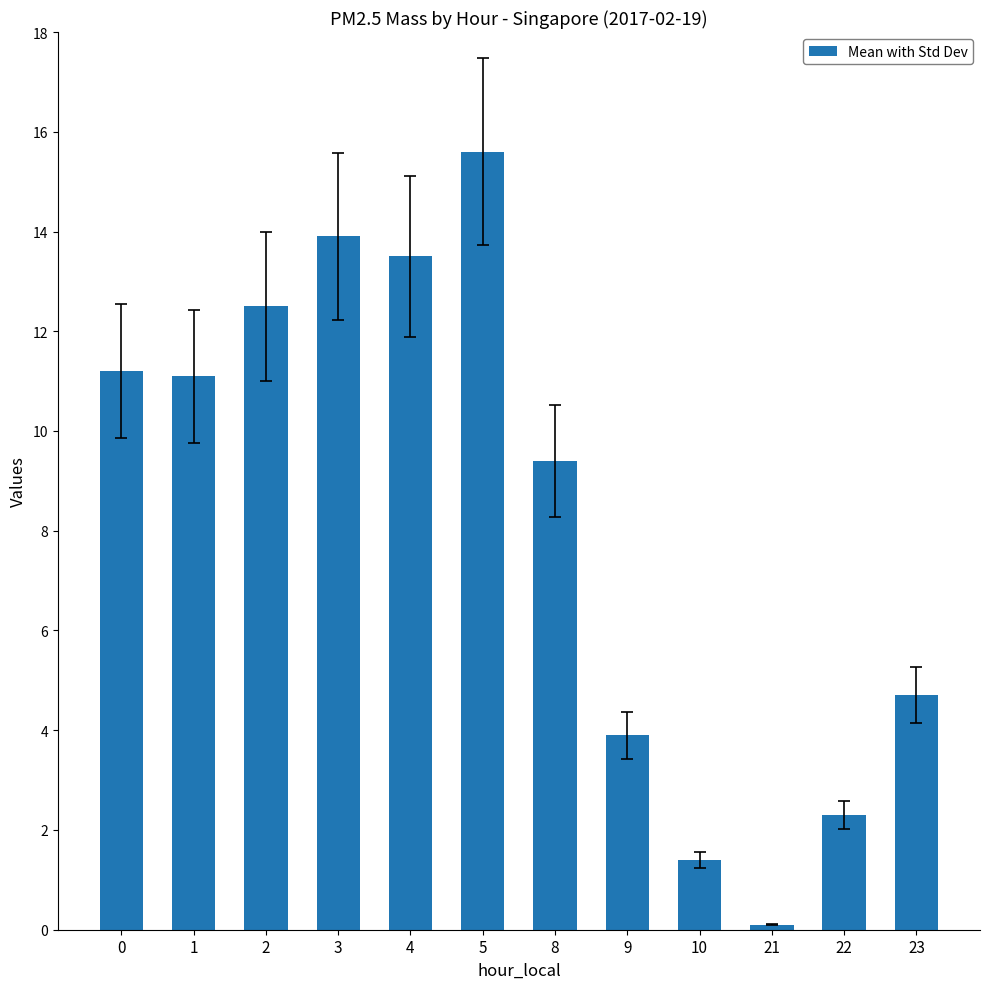

Which has a higher value, 3 or 9?

3